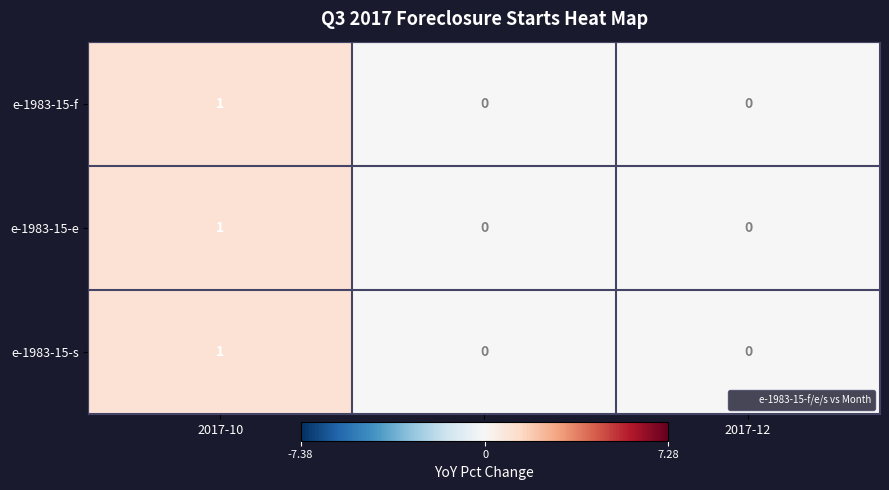

Count the e-1983-15-e values in the range 0 to 1.

3